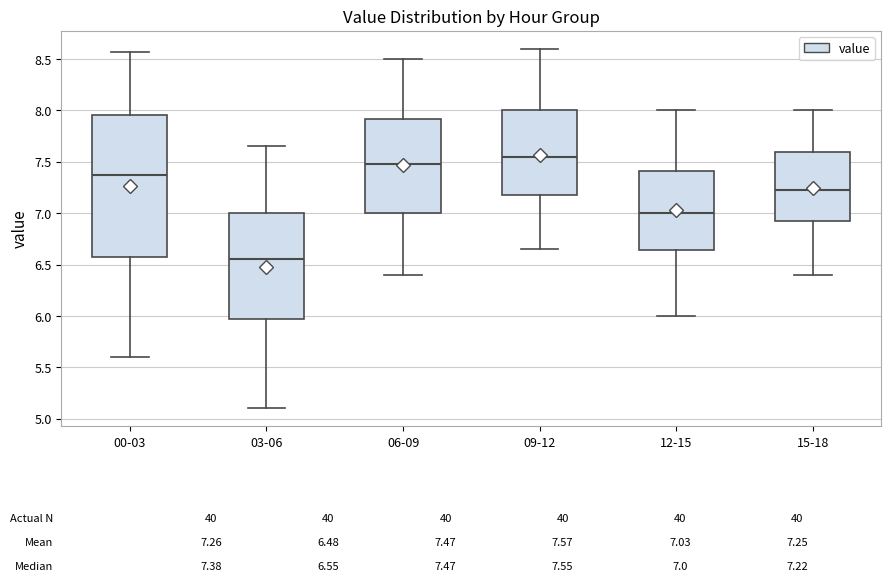

Which box has the lowest median line?

03-06